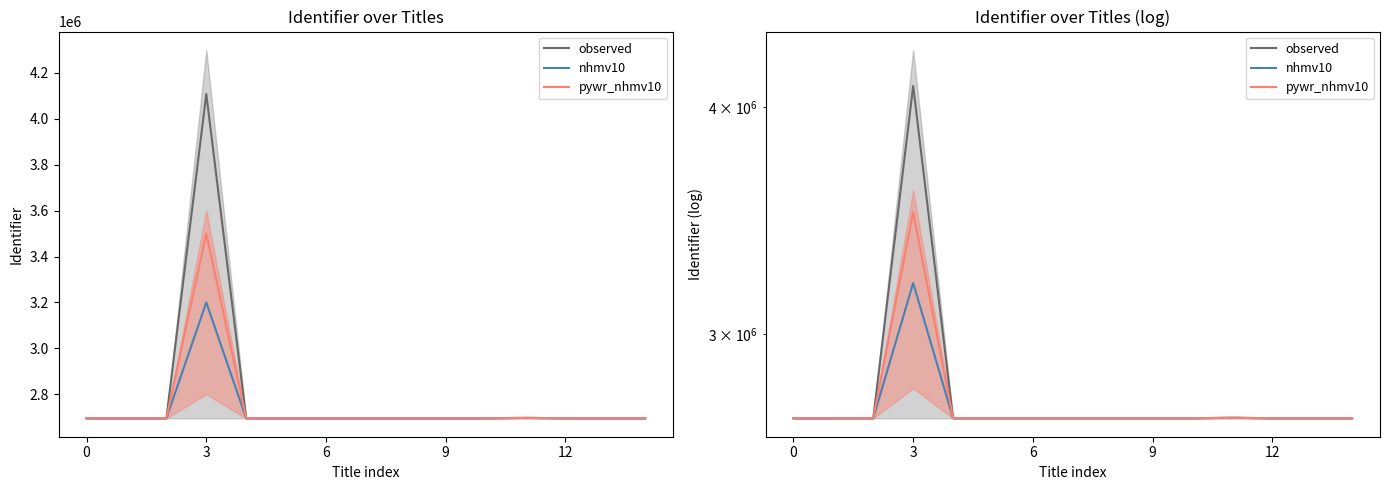

Rank the series at 12 from highest to lowest value.

observed, nhmv10, pywr_nhmv10